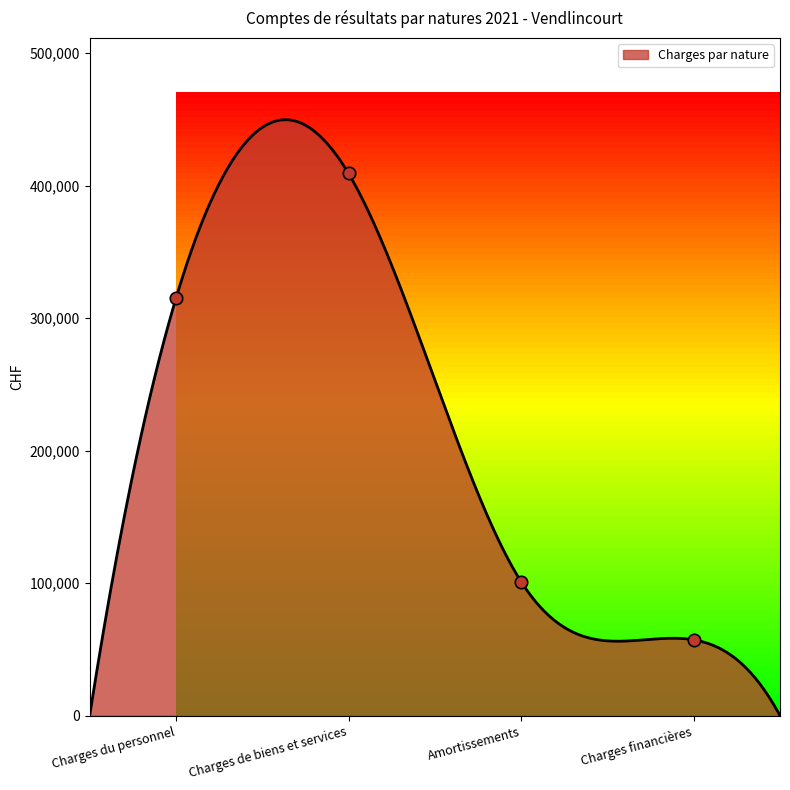

What is the change in value from Charges du personnel to Charges financières?

-257698.2